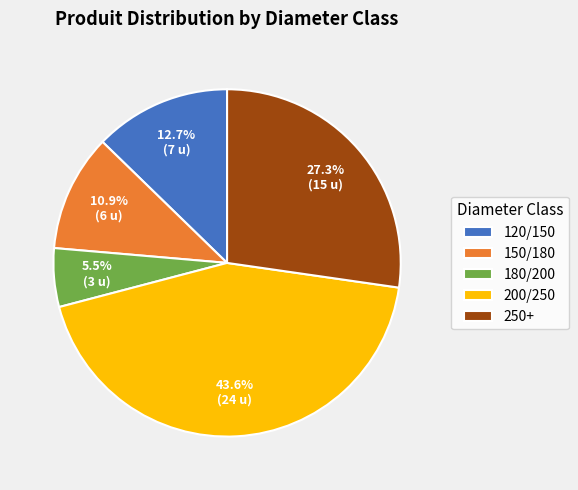

To the nearest percent, what is the difference between the largest and smallest slice percentages?

38%